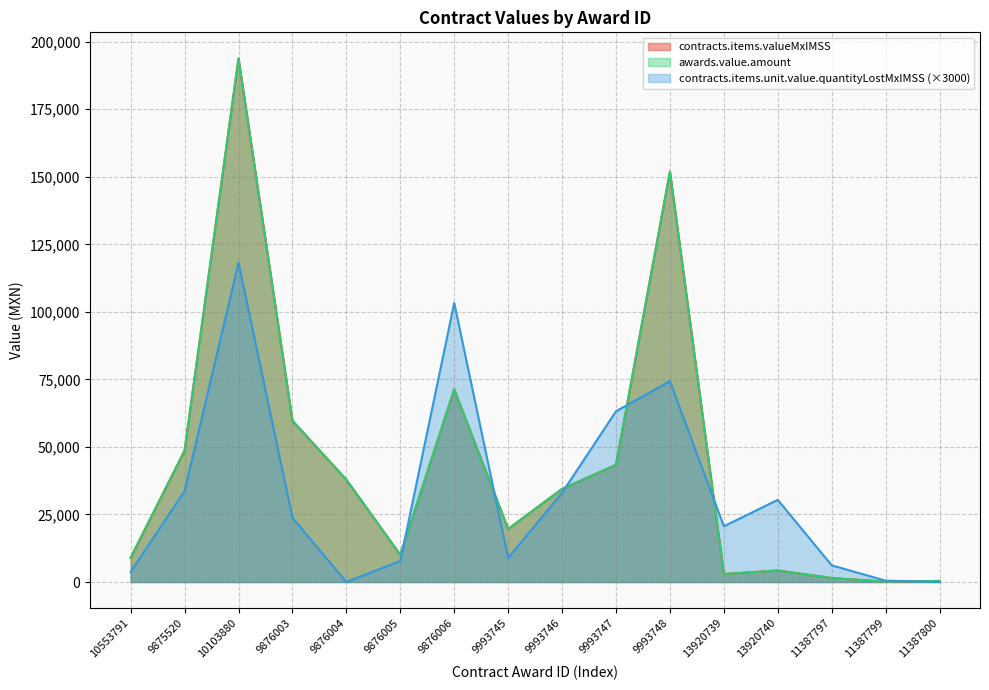

How many categories are shown in the chart?

16